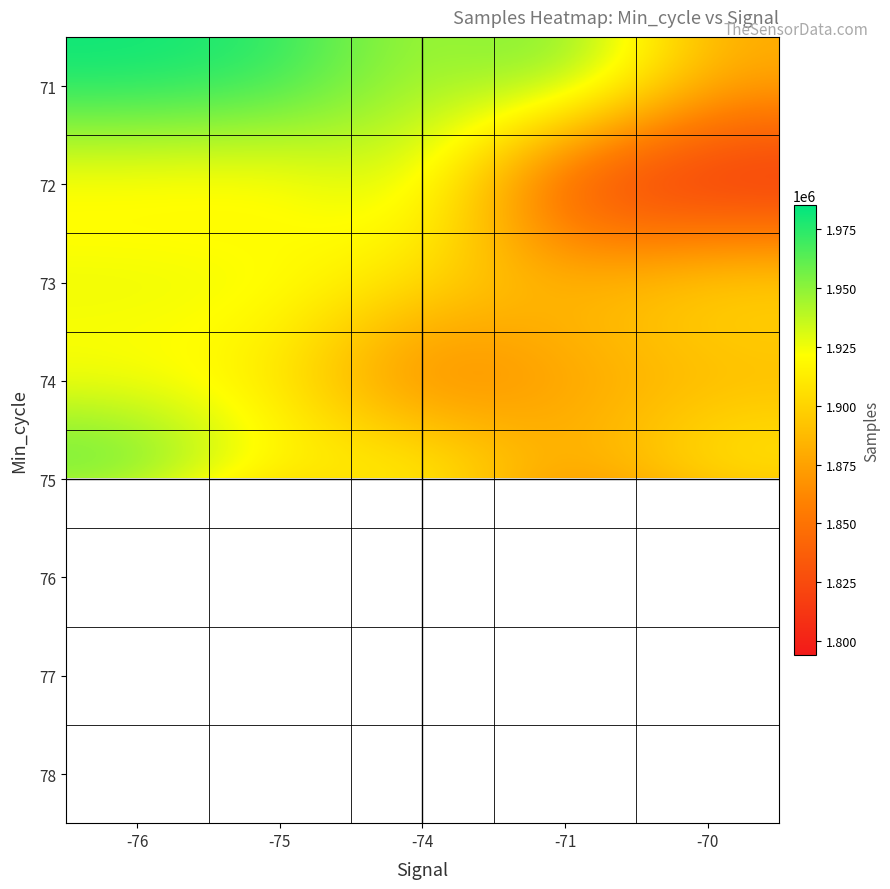

At how many categories does at least one series exceed 1900499?

5